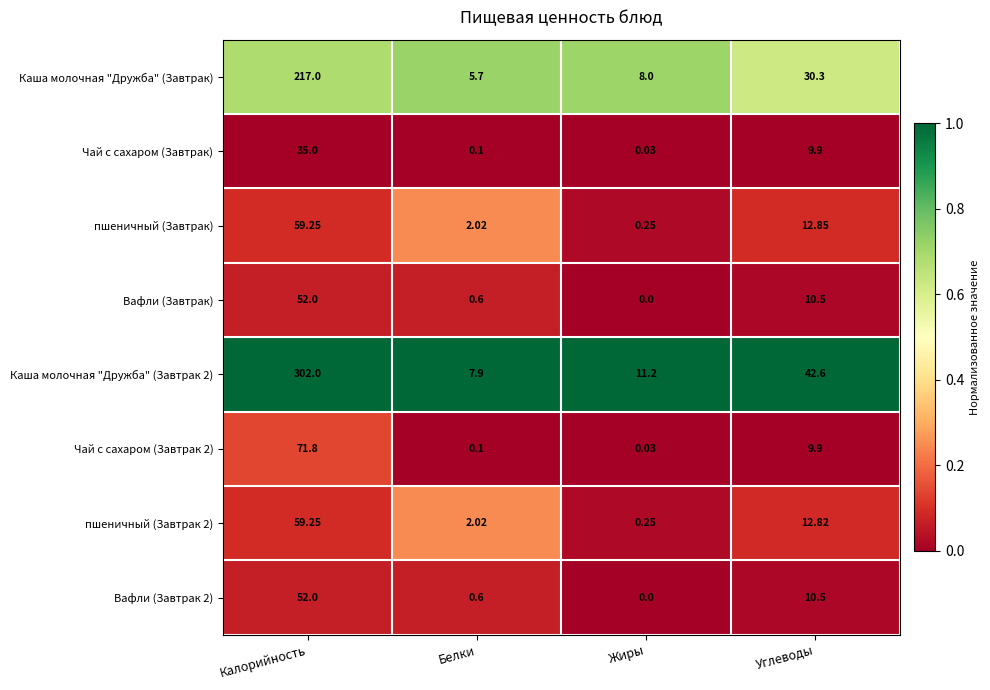

What is the difference between the highest and lowest values at Белки?

7.8